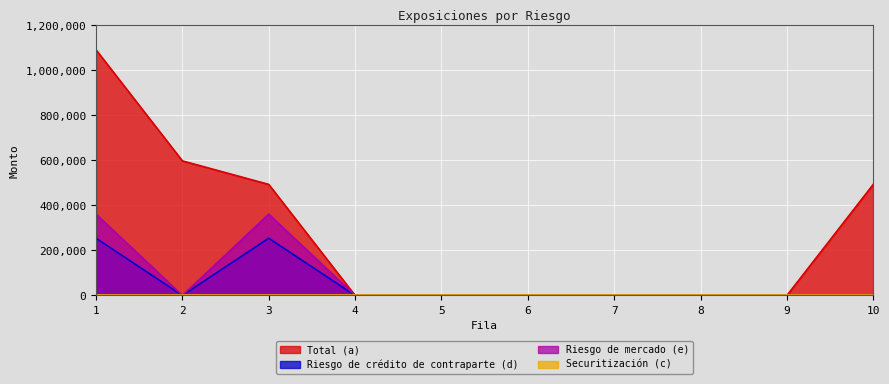

Which label corresponds to the largest value in the chart?

1